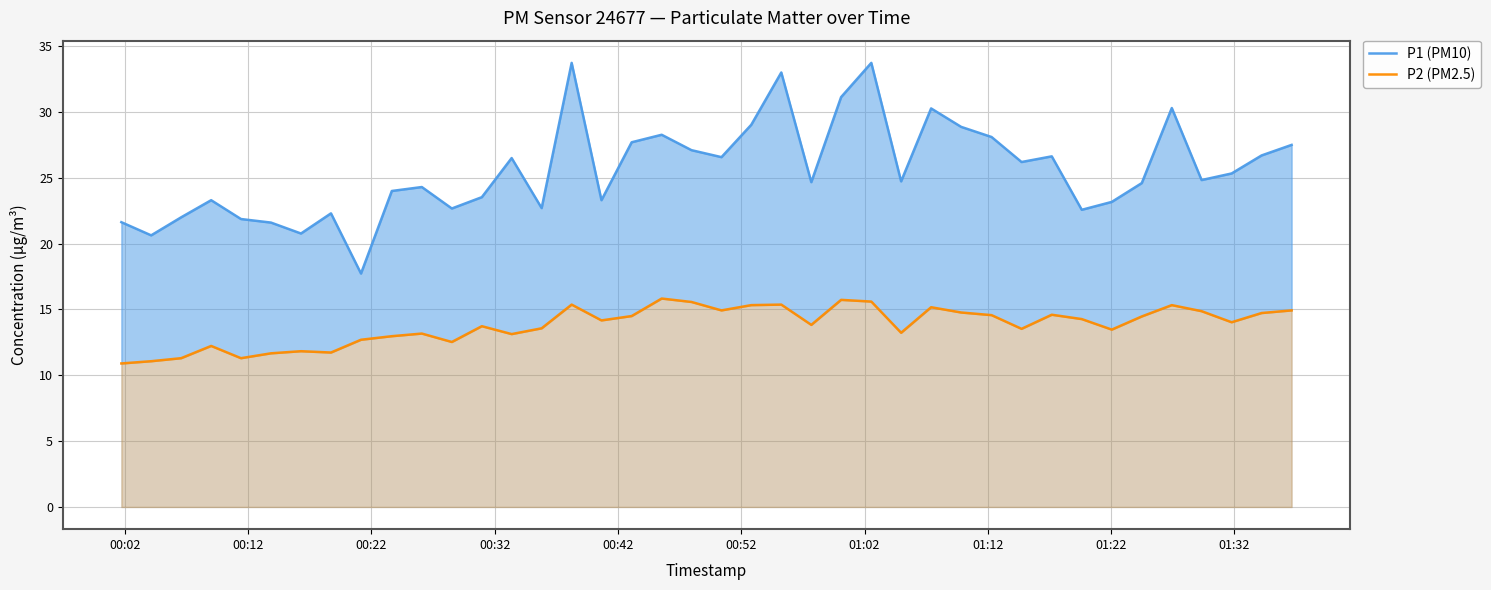

Rank the series by their average value, from highest to lowest.

P1 (PM10), P2 (PM2.5)